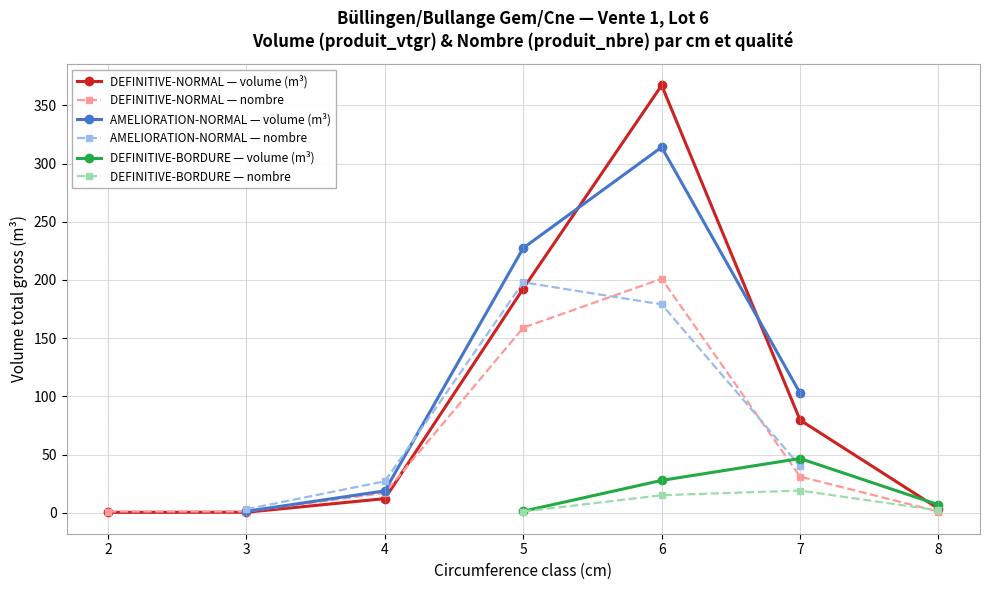

How many lines are shown in the chart?

6